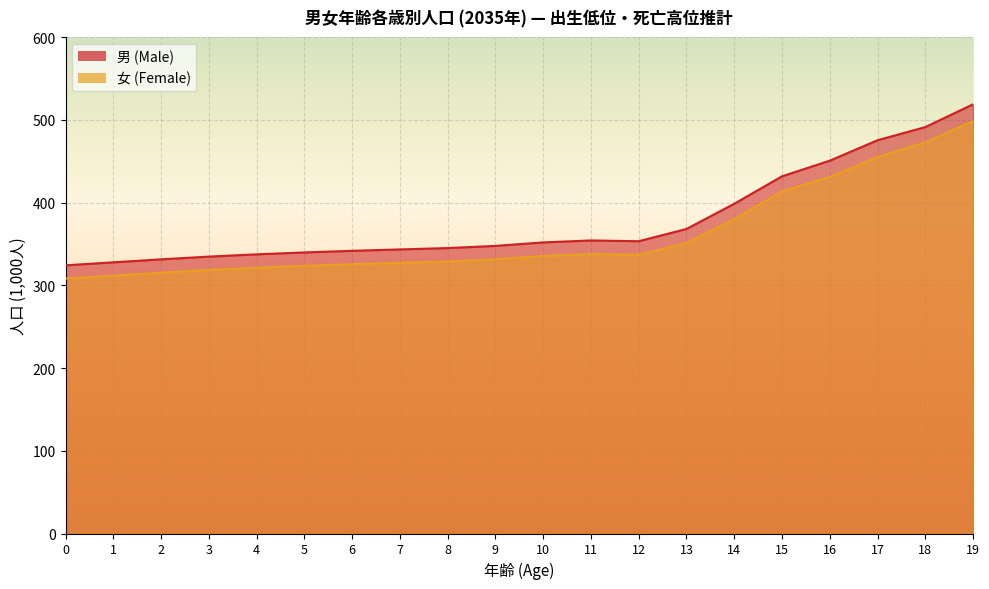

What are all the series names shown in the legend?

男 (Male), 女 (Female)